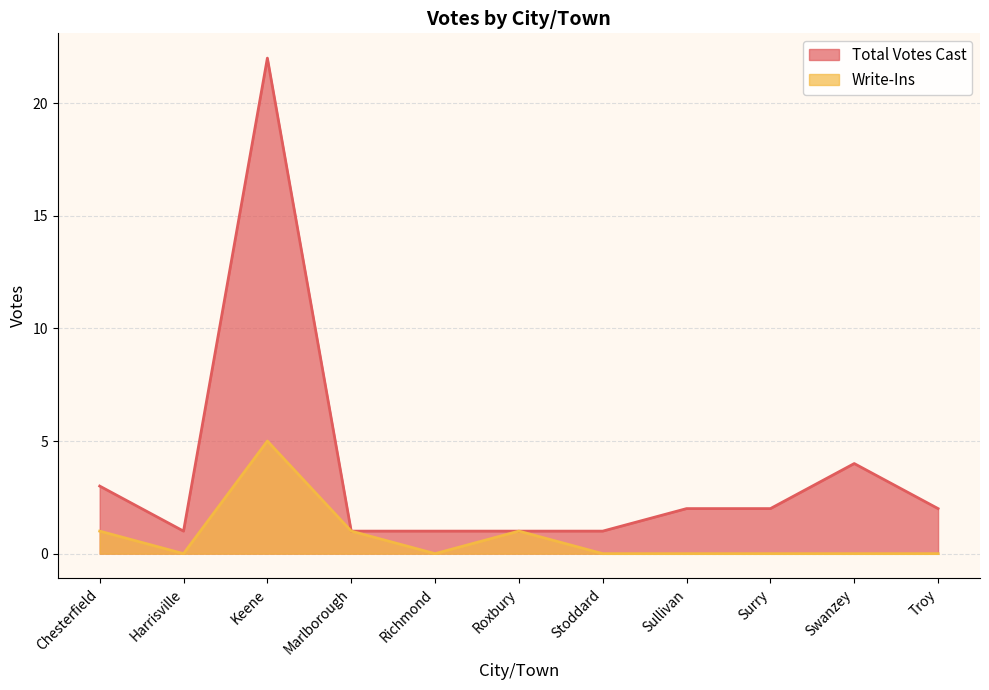

Rank the series by their average value, from highest to lowest.

Total Votes Cast, Write-Ins